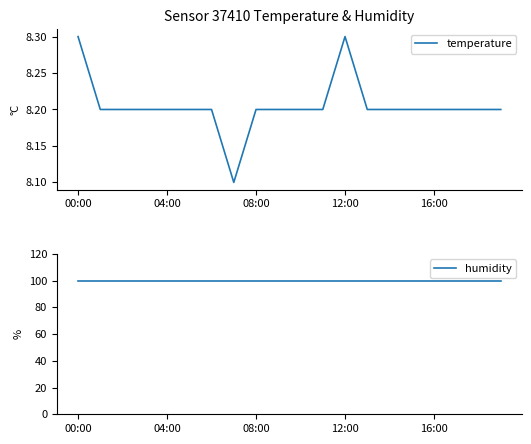

Which label corresponds to the largest value in the chart?

00:00